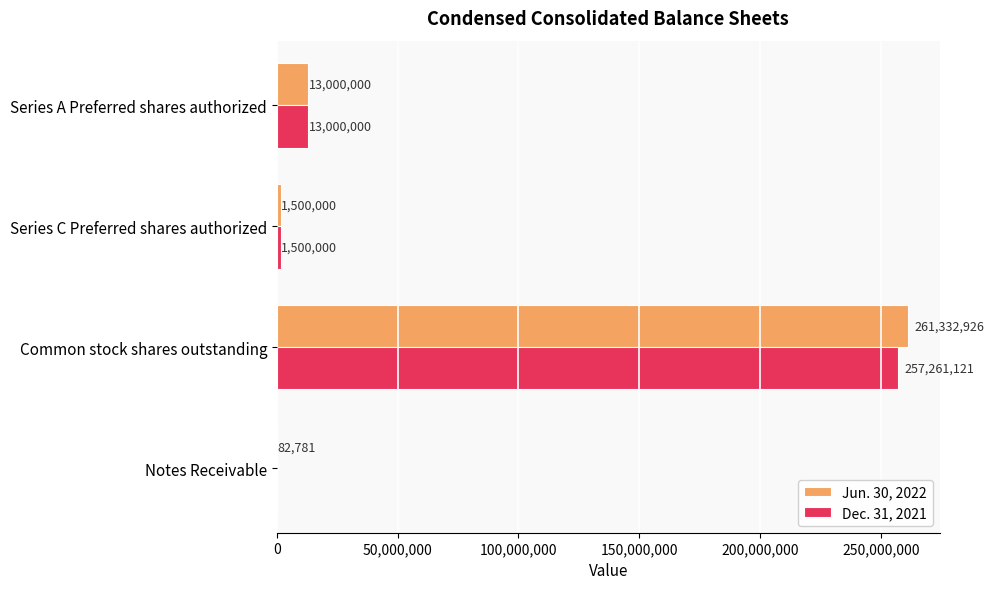

The value of Jun. 30, 2022 at Series A Preferred shares authorized is 4620422. True or false?

False